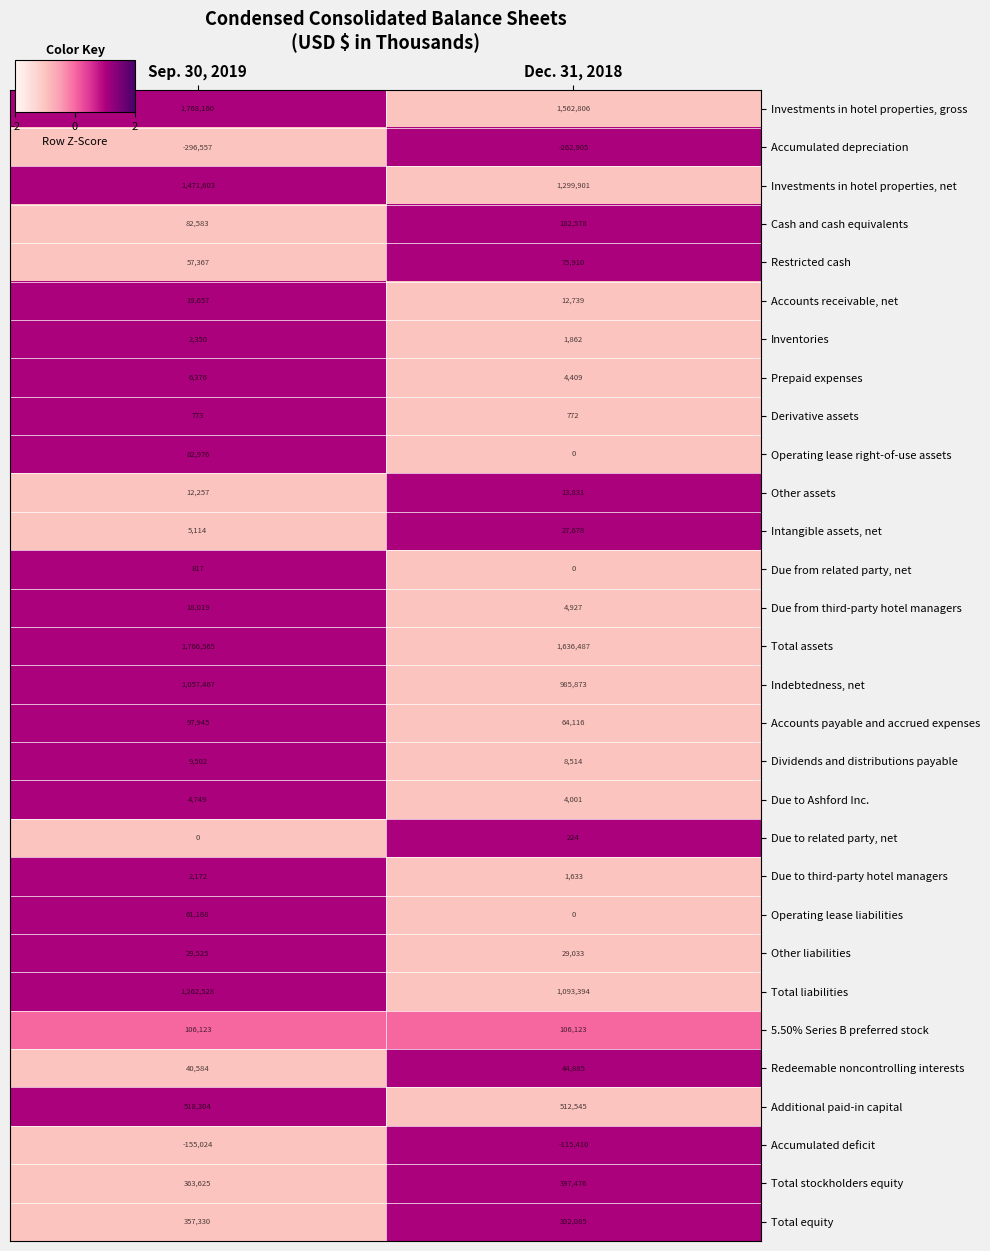

What is the total value across all series at Dec. 31, 2018?

8085487